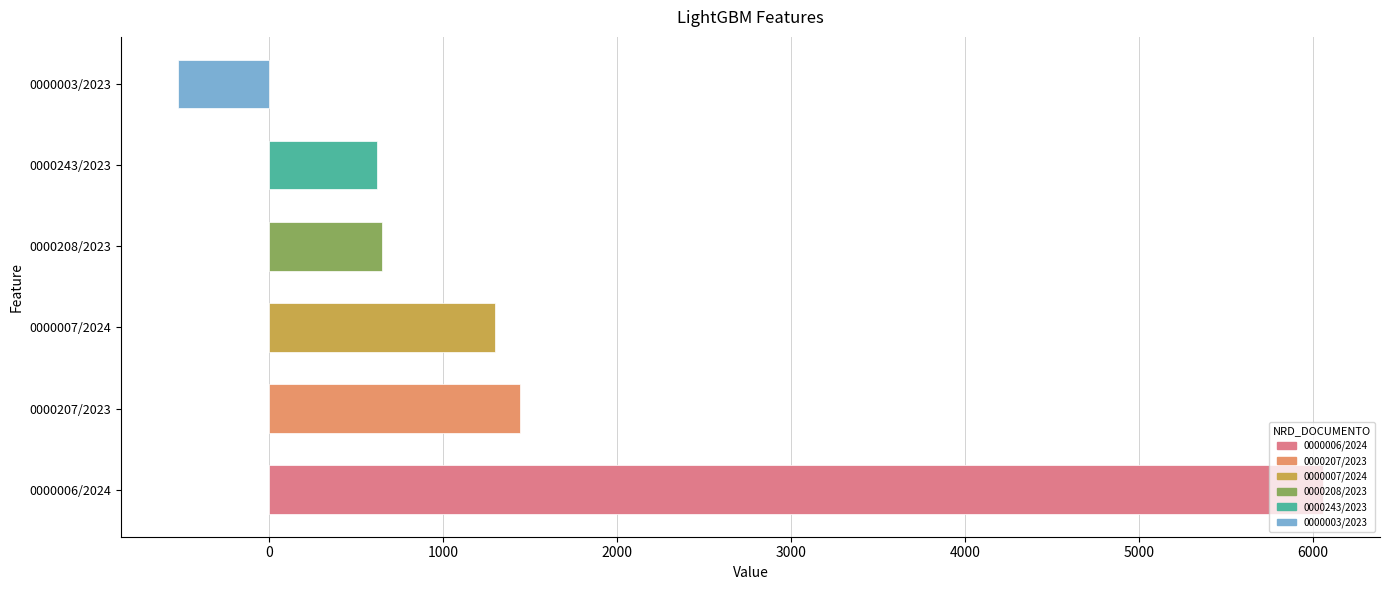

Which has a higher value, 0000207/2023 or 0000243/2023?

0000207/2023